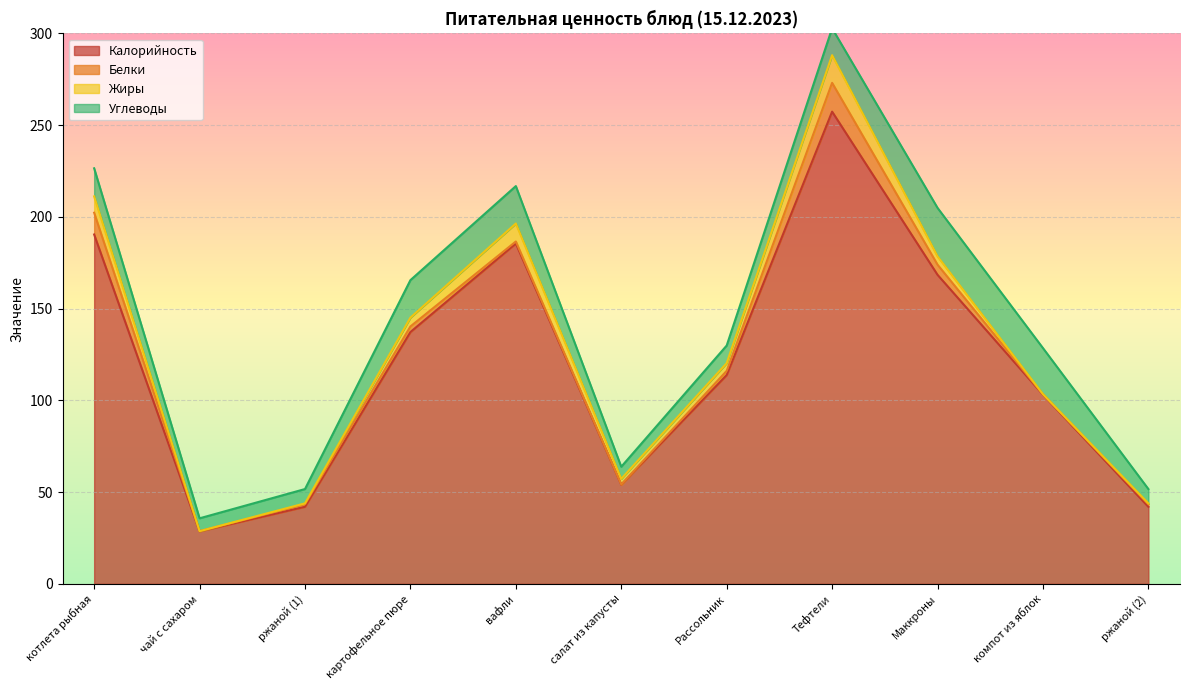

What is the spread (max minus min) of values at компот из яблок?

103.0